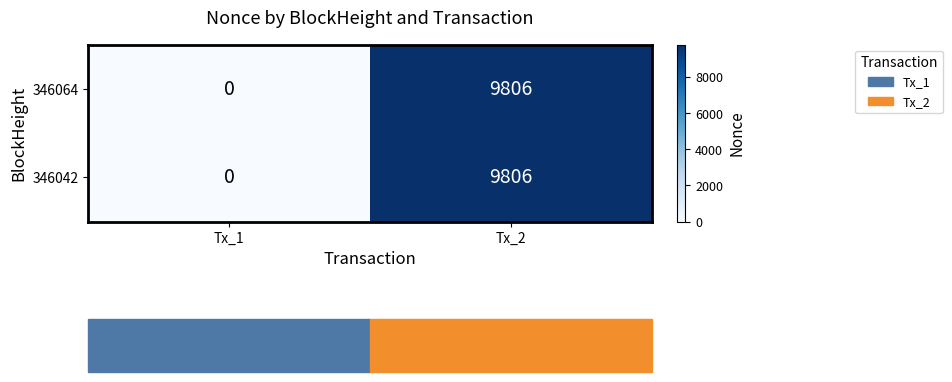

What is the sum of all 346042 values?

9806